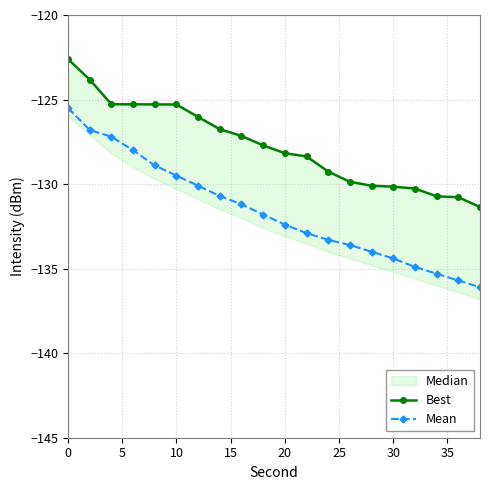

What is the minimum value for Mean?

-136.1